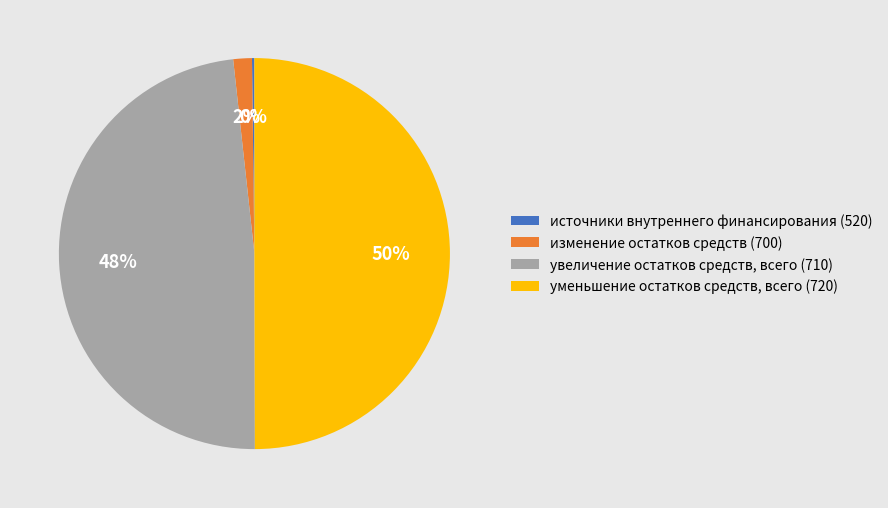

What percentage is the увеличение остатков средств, всего (710) slice, to the nearest percent?

48%